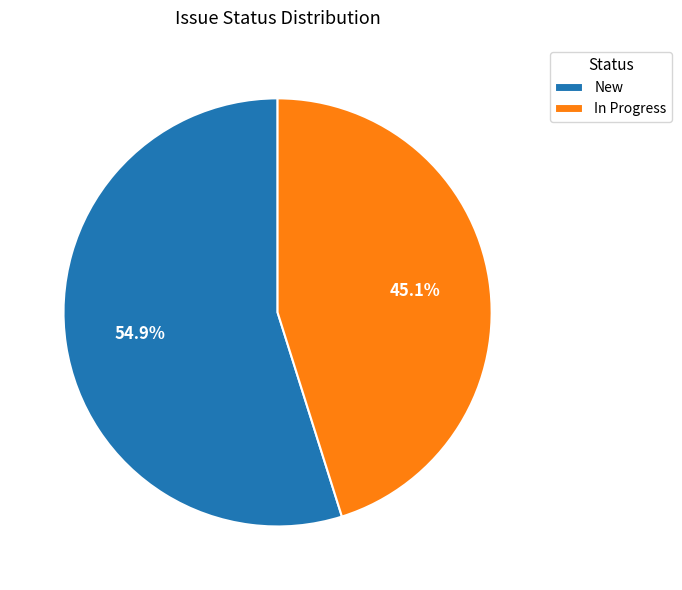

What is the largest slice in the pie chart?

New